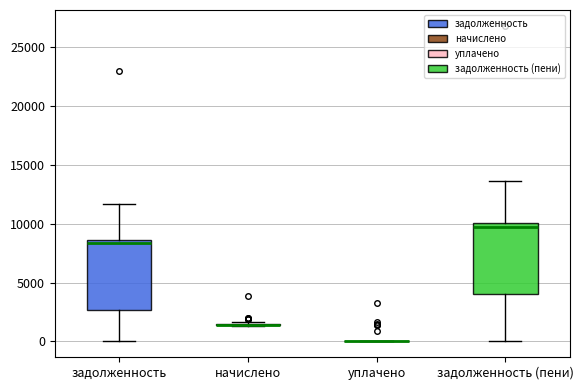

Reading left to right, transcribe this box plot: for each box, give where its median line is, the range the box spans, and where its two whiskers end, as read against the y-axis. The values are not printed on the chart, so give them approximately, as read against the axis.

задолженность: median 8500 (just below the box's upper edge), box 2500 to 8500, whiskers 0 to 11500
начислено: box collapsed to a line at 1500, whiskers 1500 to 1500
уплачено: box collapsed to a line at 0, whiskers 0 to 0
задолженность (пени): median 9500, box 4000 to 10000, whiskers 0 to 13500